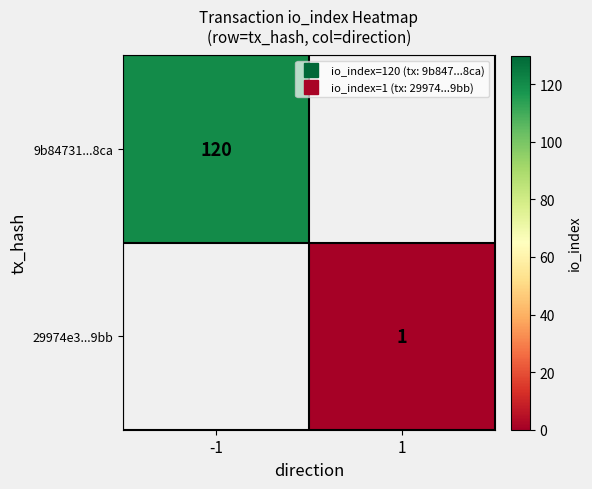

At how many categories does at least one series exceed 76?

1